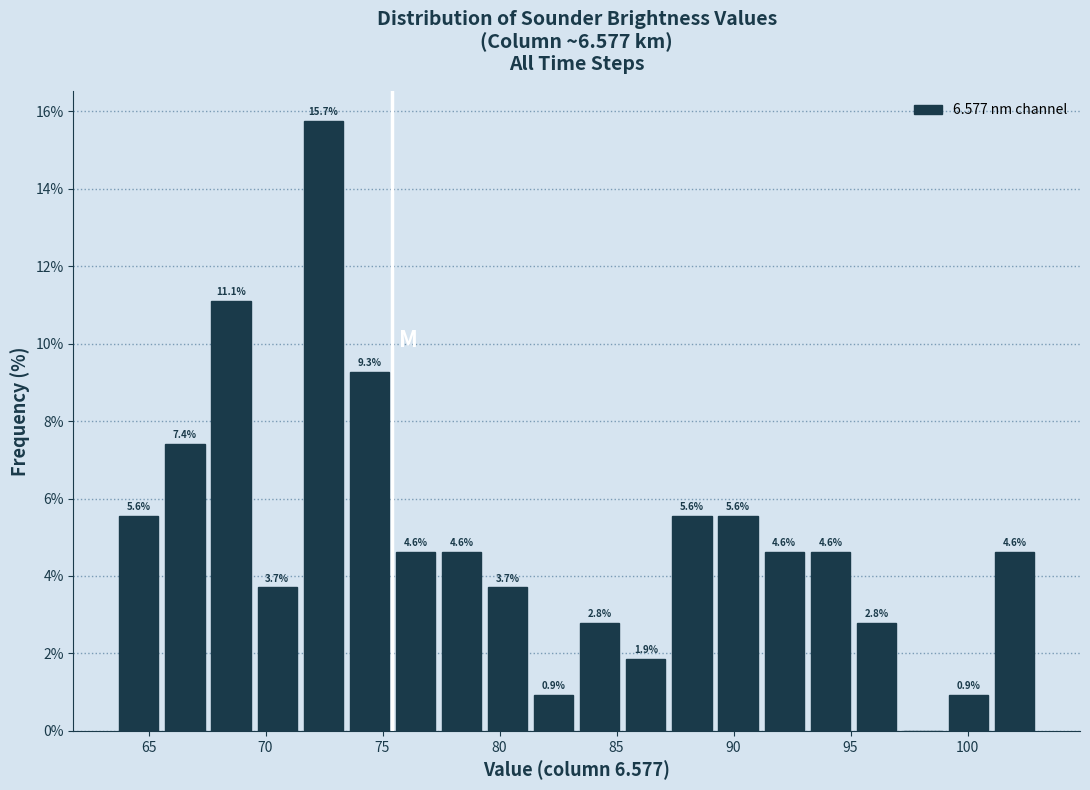

Read against the x-axis, roughly where is the centre of the tallest bar?

72.5